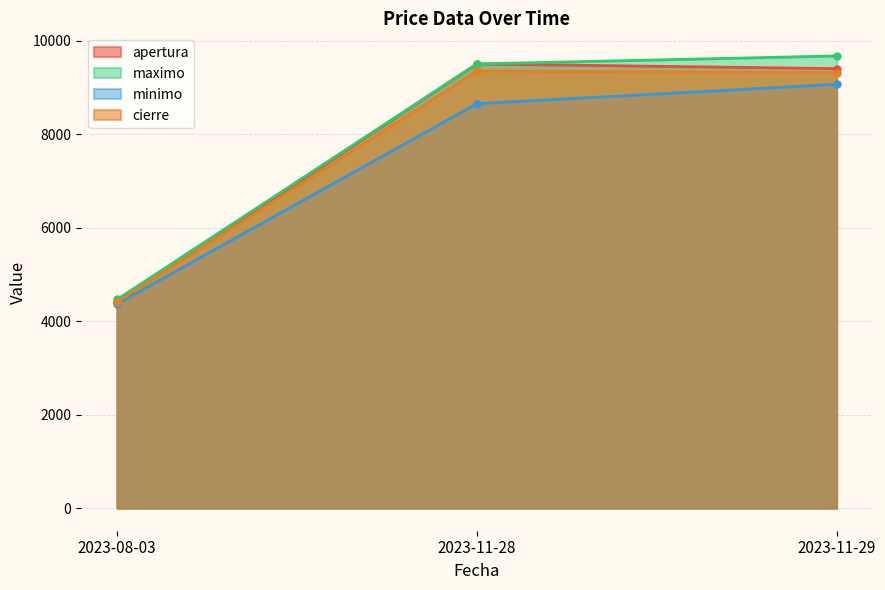

Reading left to right, list all the values displayed in this chart.

apertura: 4404	9500	9400
maximo: 4462	9500	9671
minimo: 4366	8650	9064
cierre: 4410	9350	9313